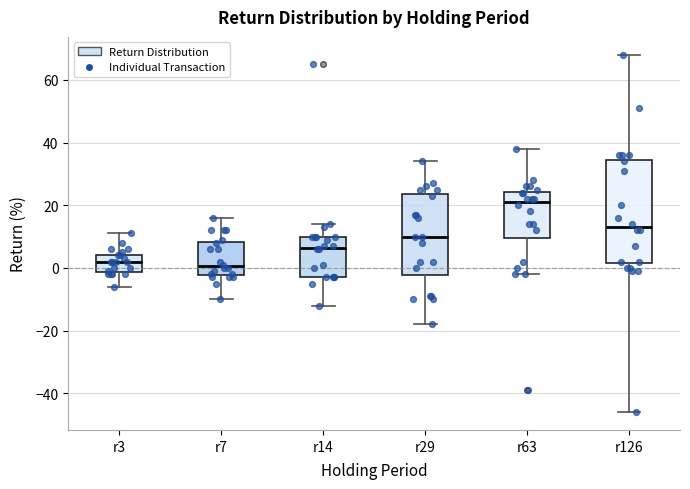

Where does the upper whisker of the box for r14 end on the y-axis? The values are not printed on the chart, so give them approximately, as read against the axis.

14